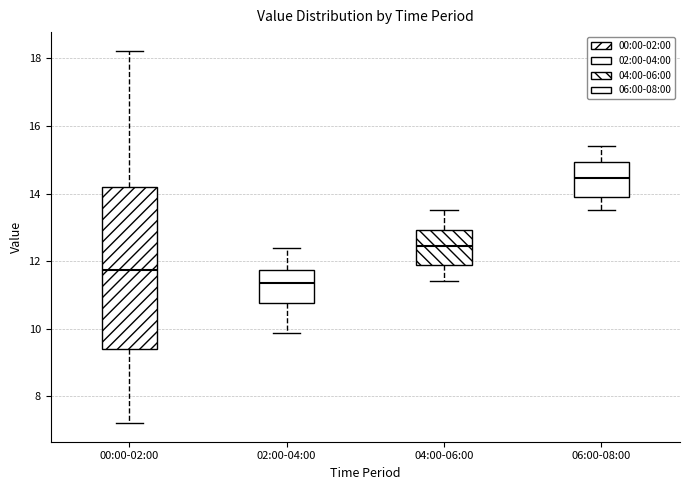

Which box's median line is the lowest?

02:00-04:00